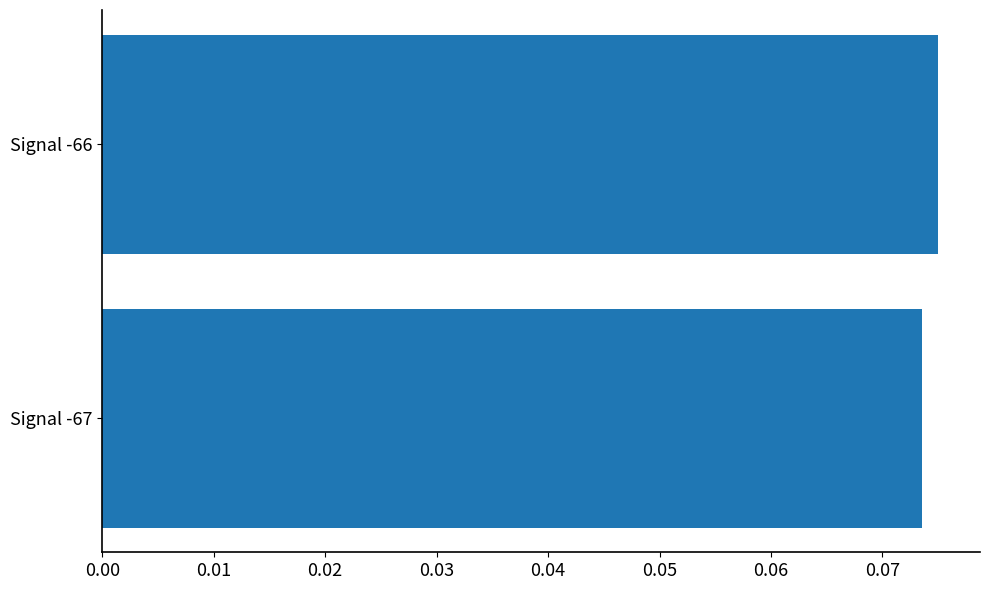

True or false: the data shows 0.0 at Signal -66.

False